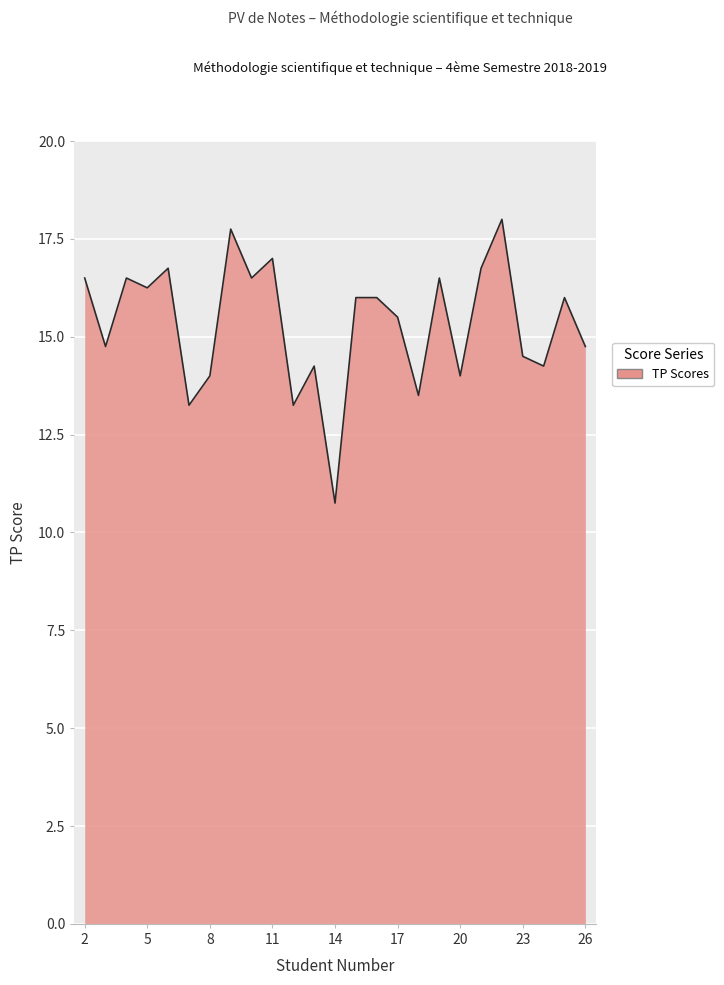

How many interior local valleys (lower than both neighbors) does the data have?

9